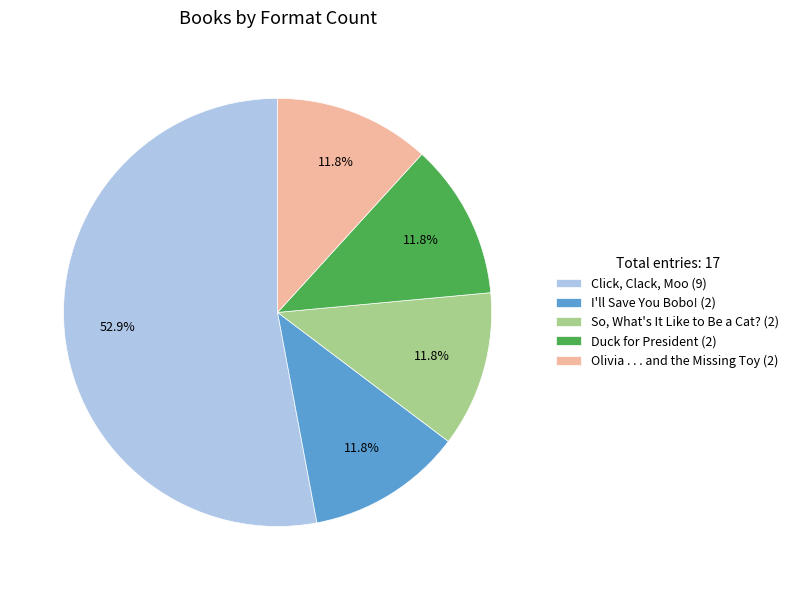

What portion of the pie excludes Duck for President (2)?

88.2%